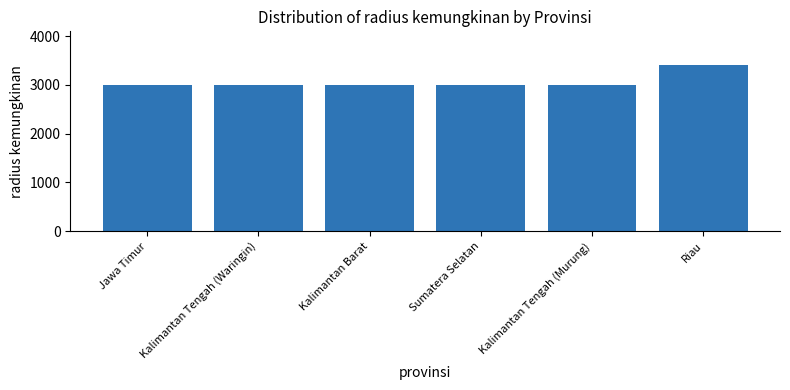

True or false: the data shows 1072 at Jawa Timur.

False